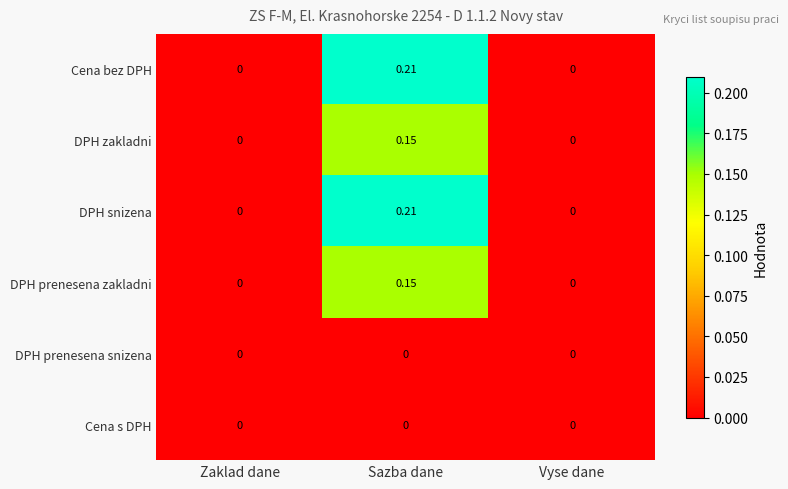

At which category is the sum across all series the highest?

Sazba dane